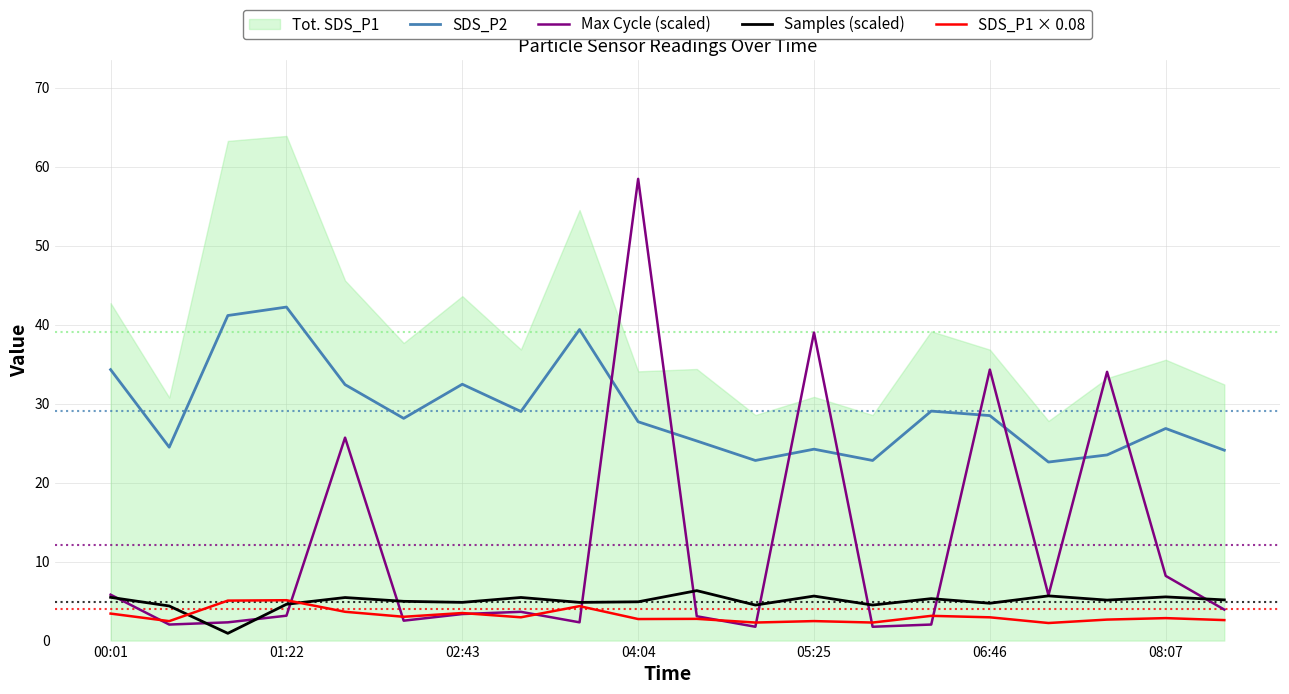

What is the highest value of the SDS_P1 × 0.08 series?

5.1